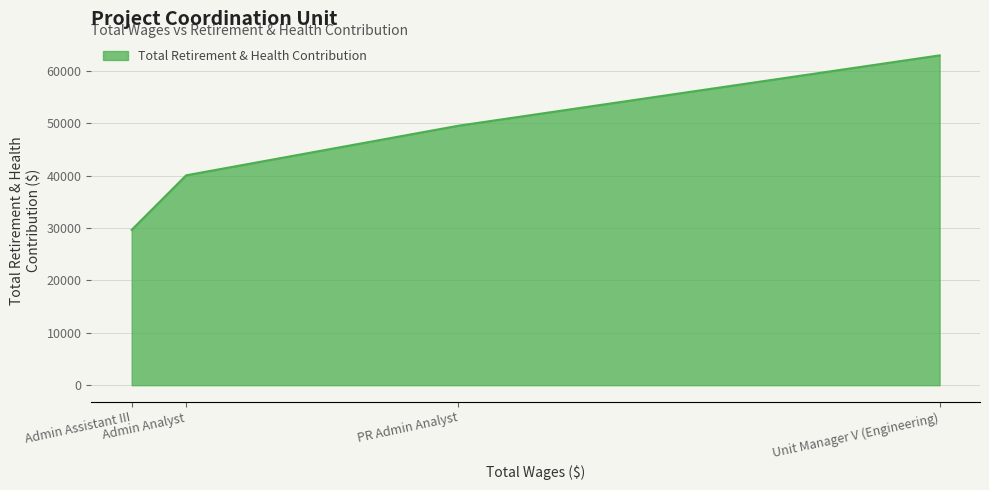

Which has a higher value, PR Admin Analyst or Admin Assistant III?

PR Admin Analyst